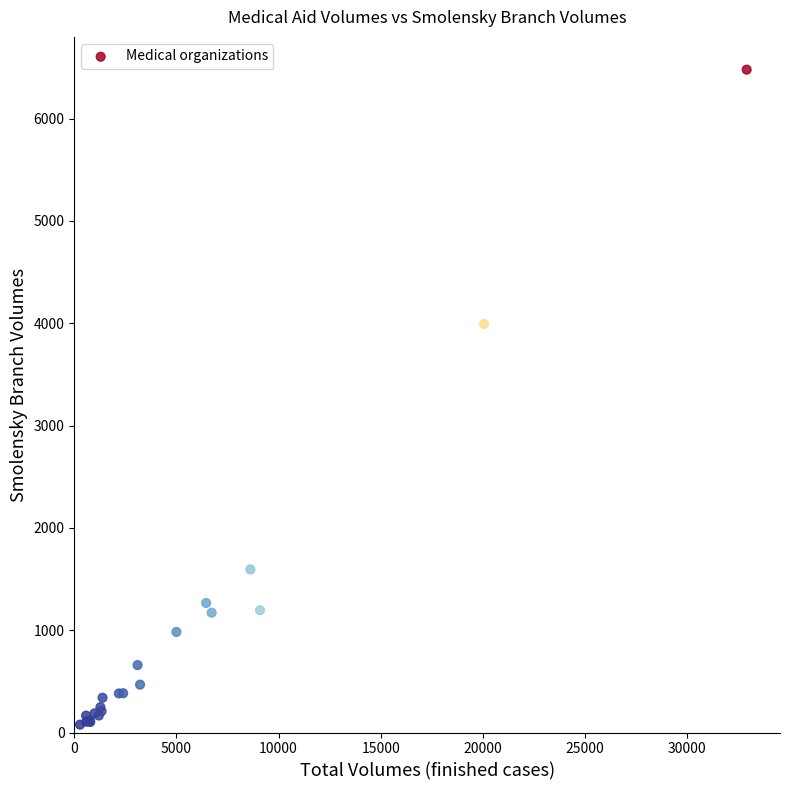

What Y value in the scatter plot is closest to 3278?

3994